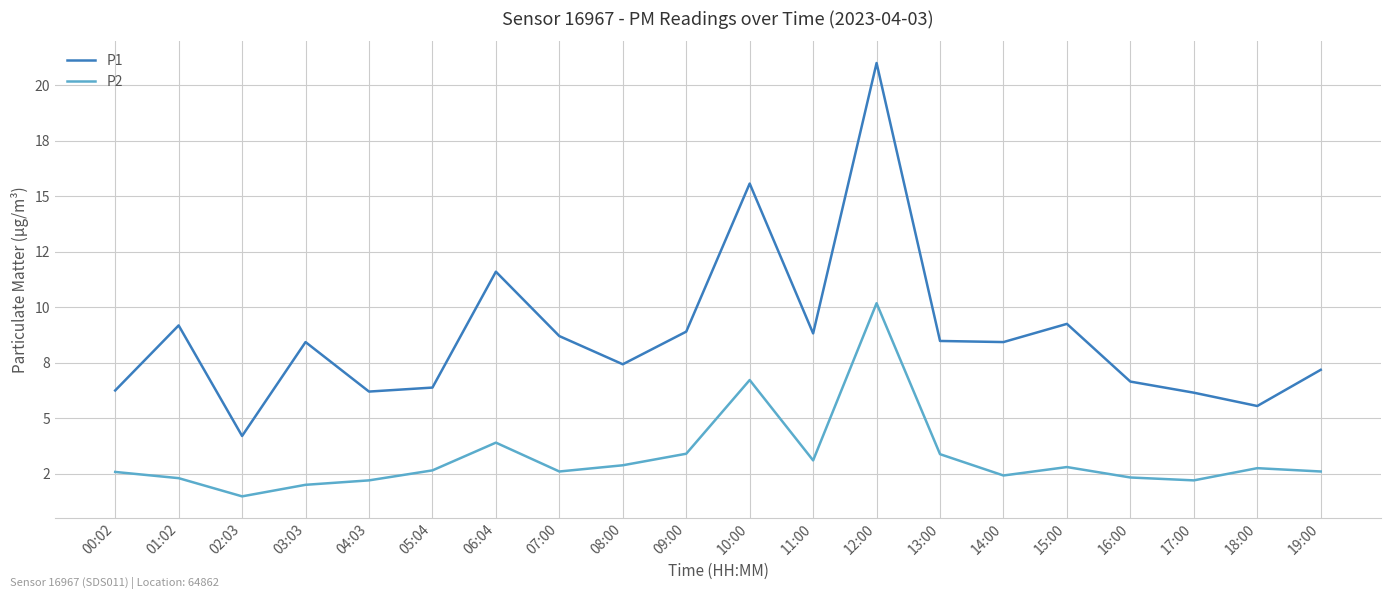

The P2 series shows 3.9 at 06:04. True or false?

True